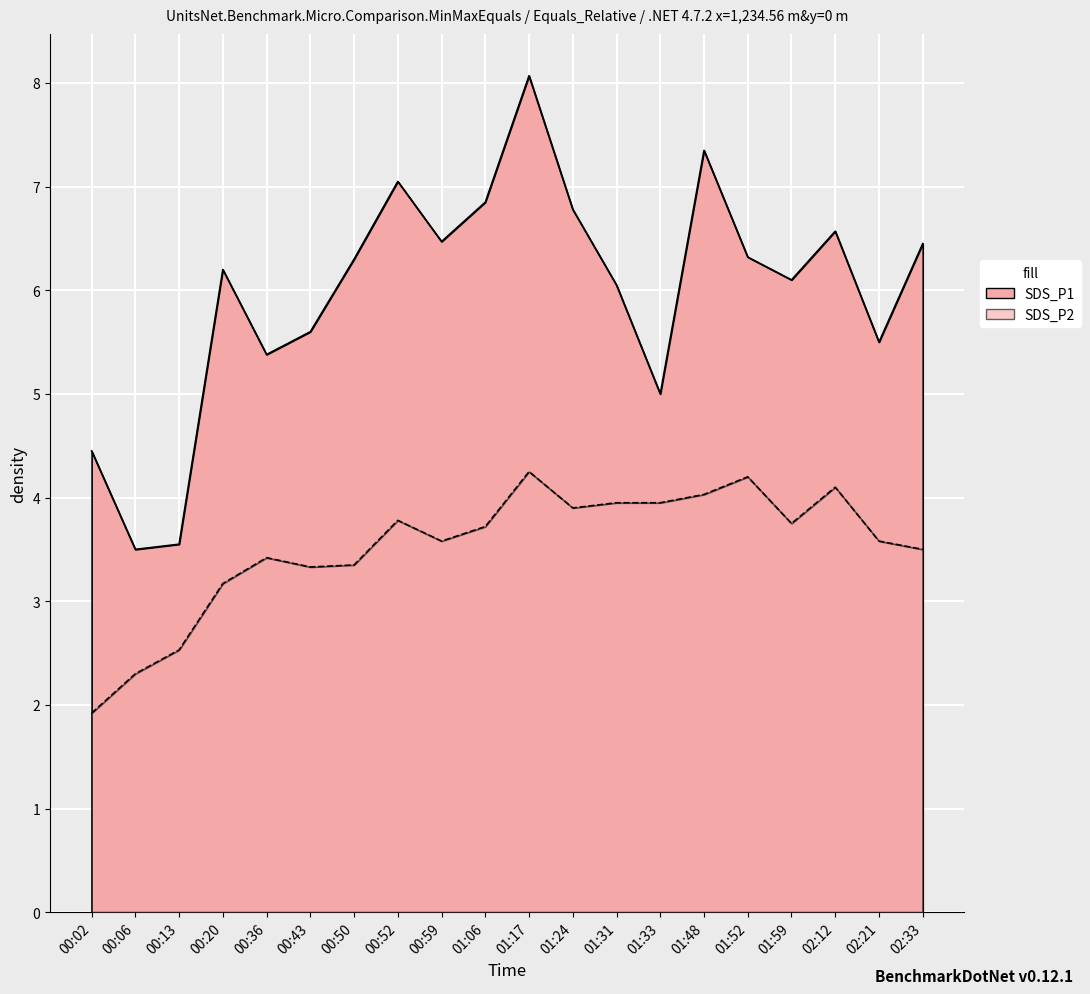

Is it true that SDS_P2 equals 2.3 at 00:59?

False